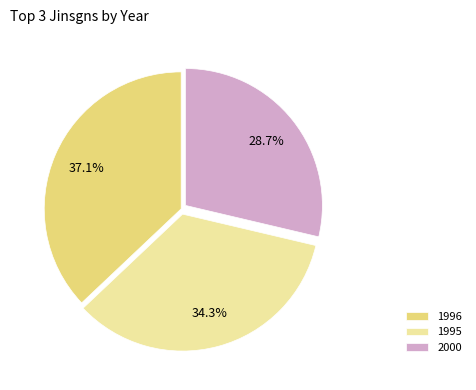

Does any single category account for the majority?

No